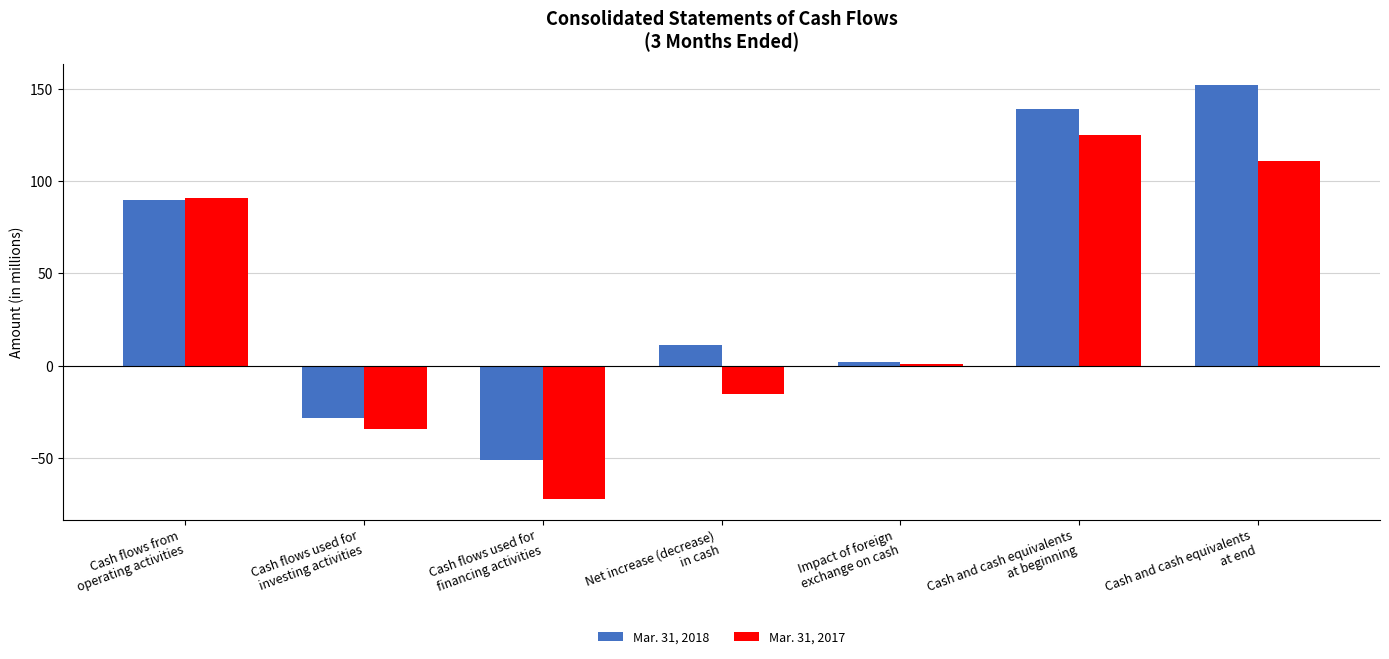

Reading right to left, extract all data points from this chart.

Mar. 31, 2018: 152	139	2	11	-51	-28	90
Mar. 31, 2017: 111	125	1	-15	-72	-34	91